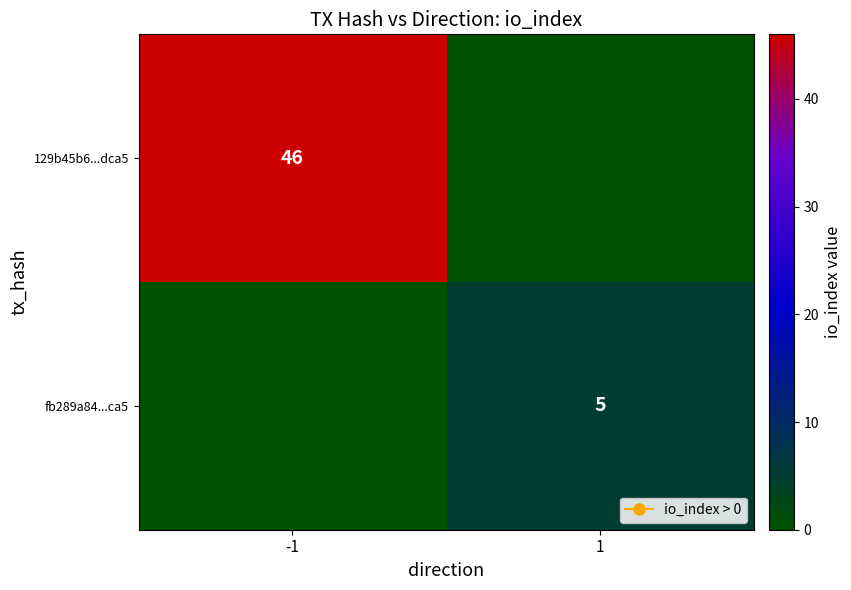

Which category has the highest value across all series?

-1